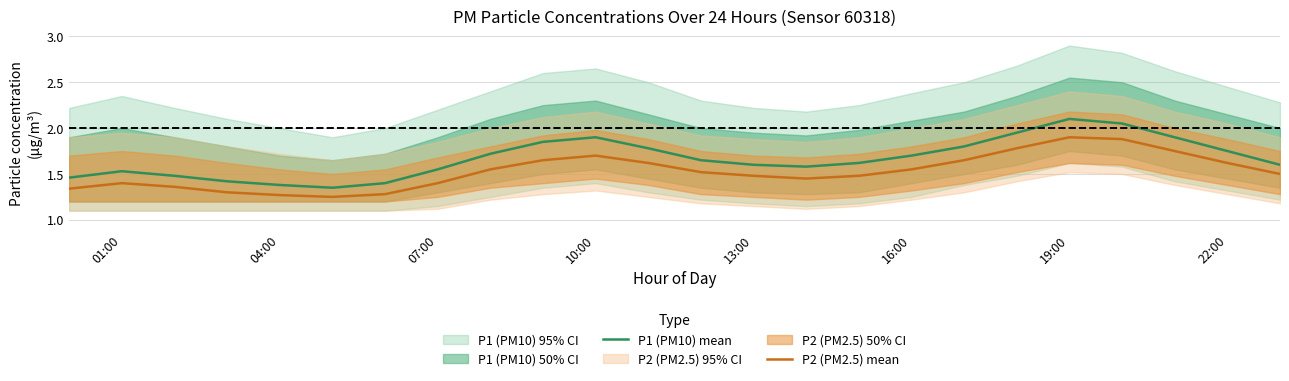

True or false: P1 (PM10) mean and P2 (PM2.5) mean cross at least once.

False